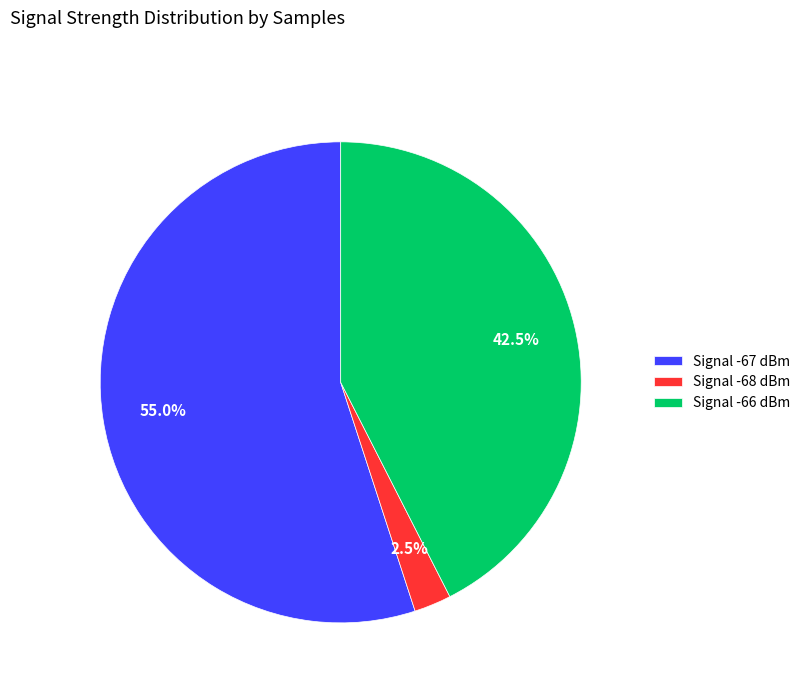

Which slice represents more than half of the pie?

Signal -67 dBm